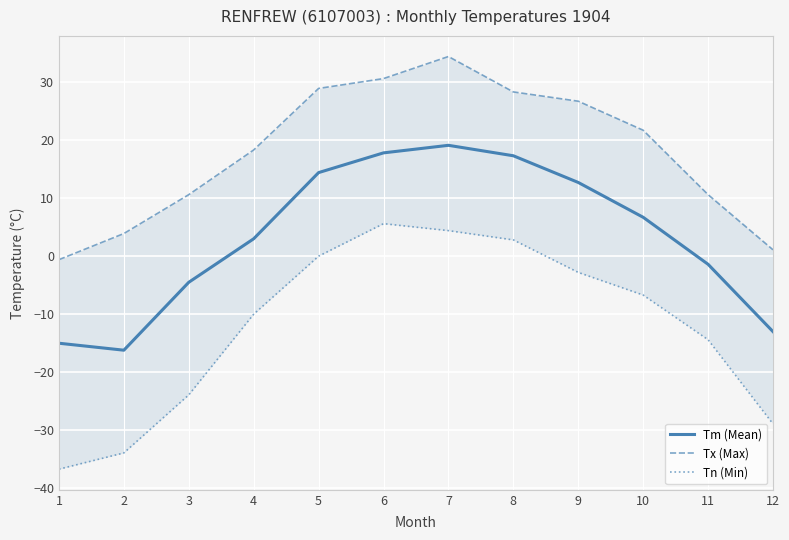

Where does the Tm (Mean) series first go above 6?

5